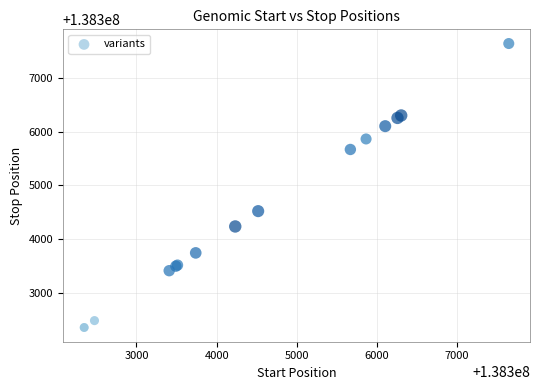

What Y value in the scatter plot is closest to 138304996?

138304519